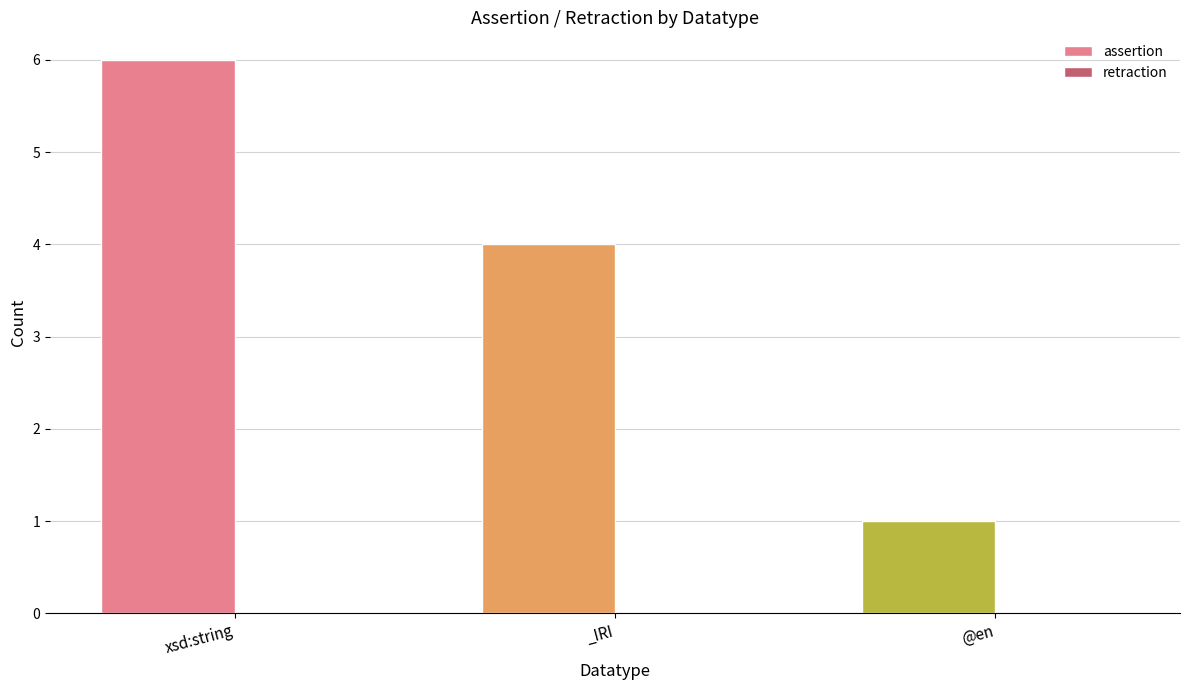

Reading right to left, transcribe all the data shown in this chart.

1	4	6